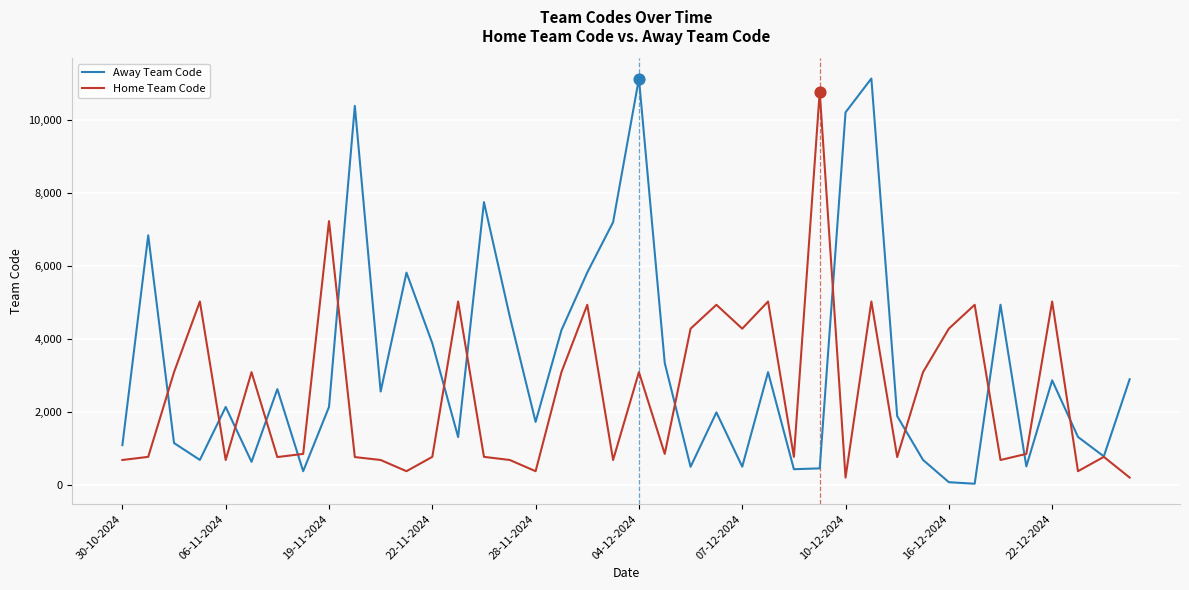

Which series has the largest total across all categories?

Away Team Code